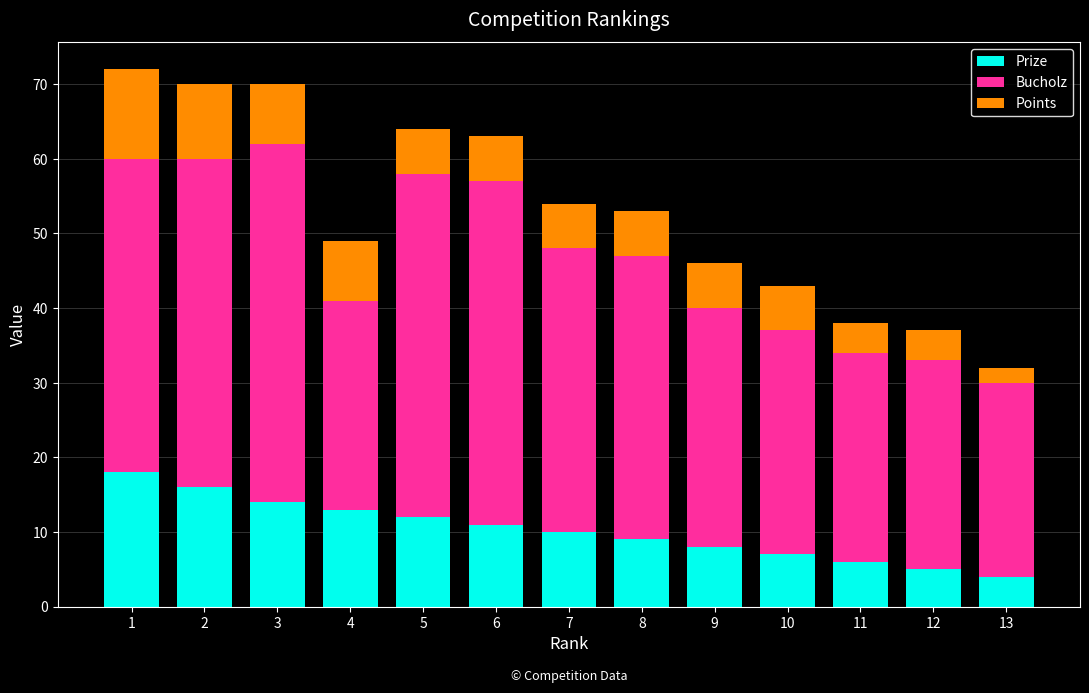

What is the total value across all series at 3?

70